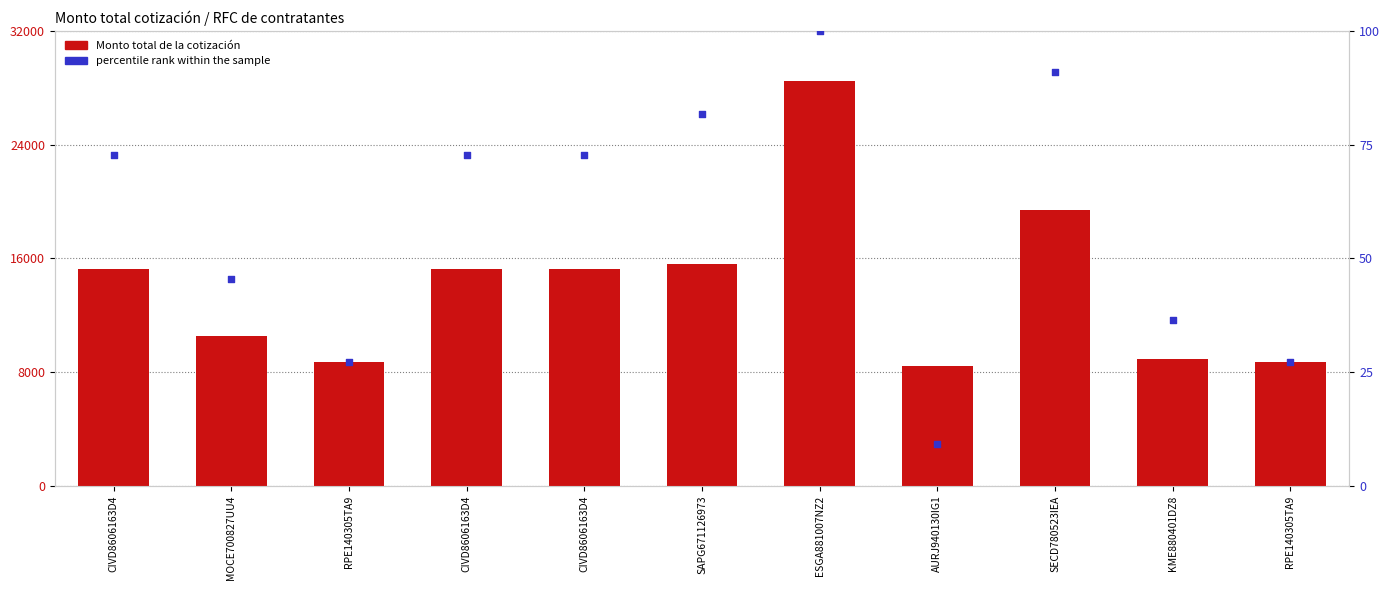

What is the total value across all series at AURJ940130IG1?

8409.7